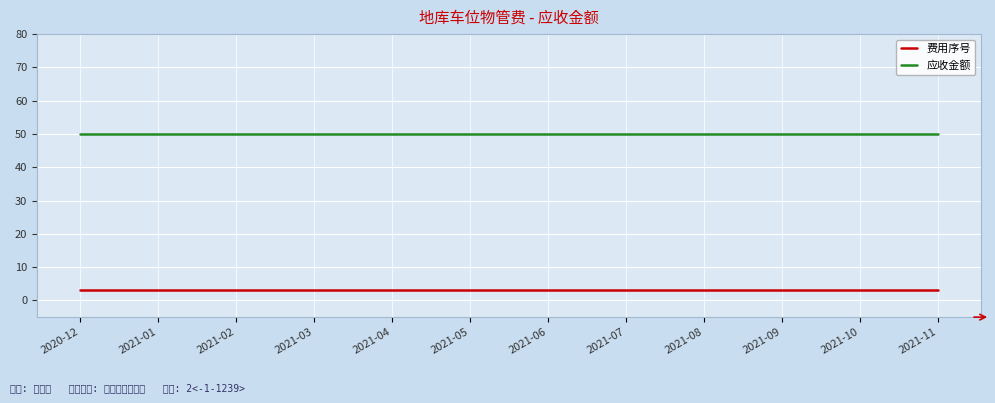

Rank the series by their average value, from lowest to highest.

费用序号, 应收金额